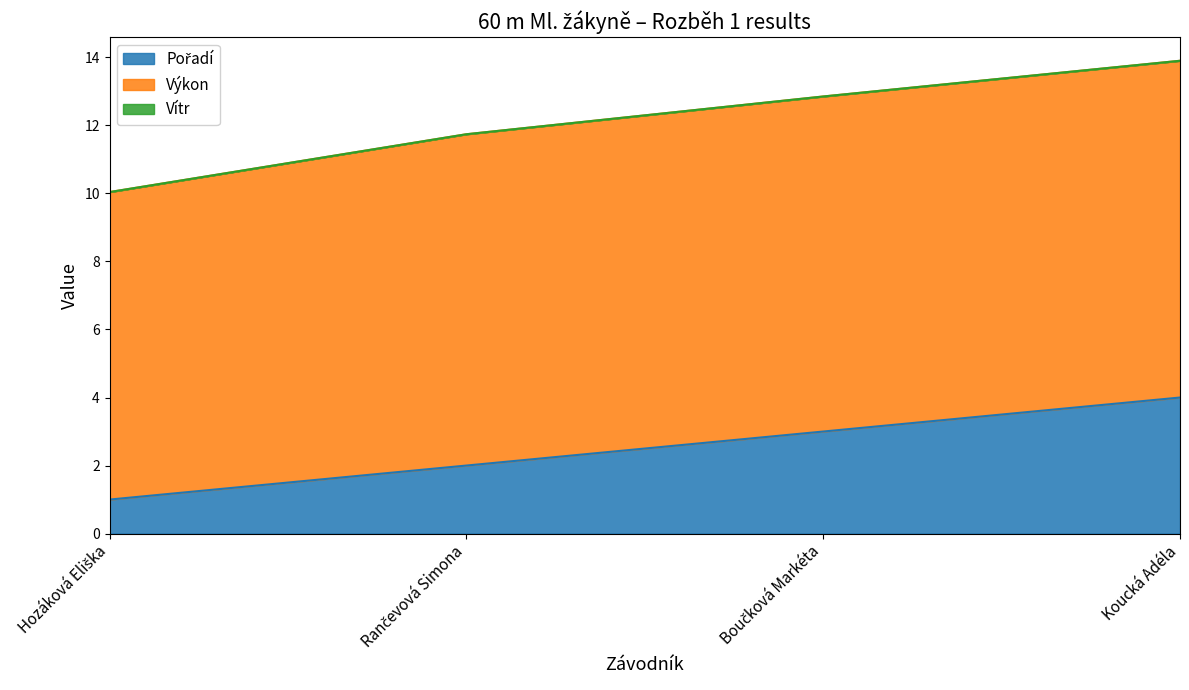

True or false: Výkon and Vítr cross at least once.

False